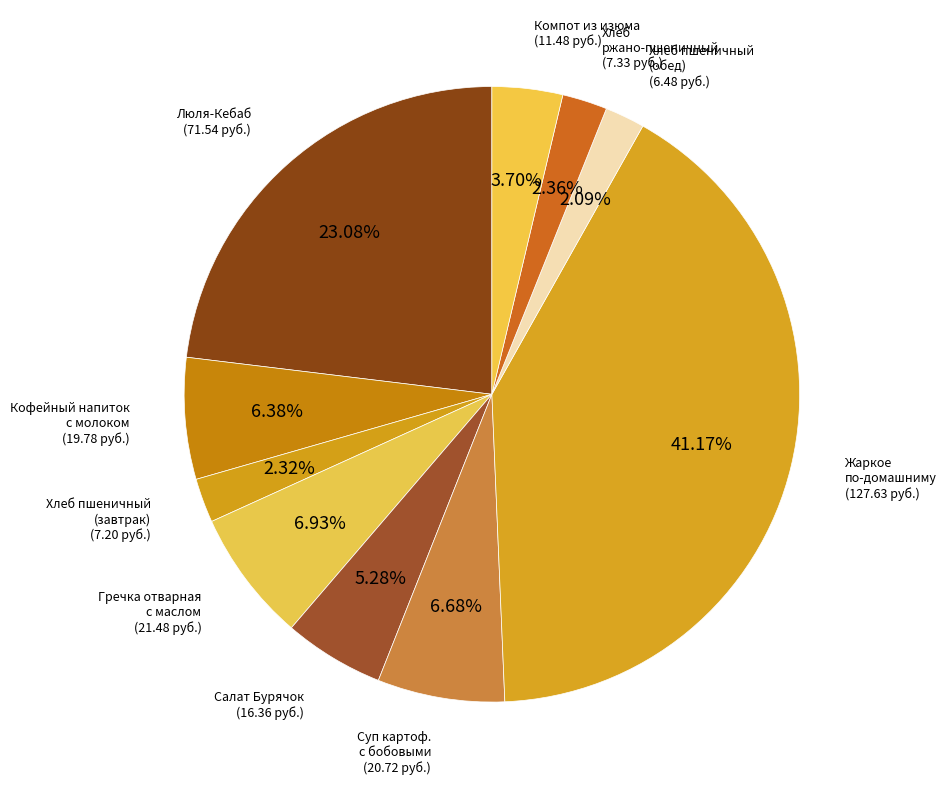

Rank the categories by value from lowest to highest.

Хлеб пшеничный йодированный (обед), Хлеб пшеничный йодированный (завтрак), Хлеб ржано-пшеничный, Компот из изюма, Салат Бурячок, Кофейный напиток с молоком, Суп картоф. с бобовыми с птицей, Гречка отварная с маслом, Люля-Кебаб, Жаркое по-домашниму